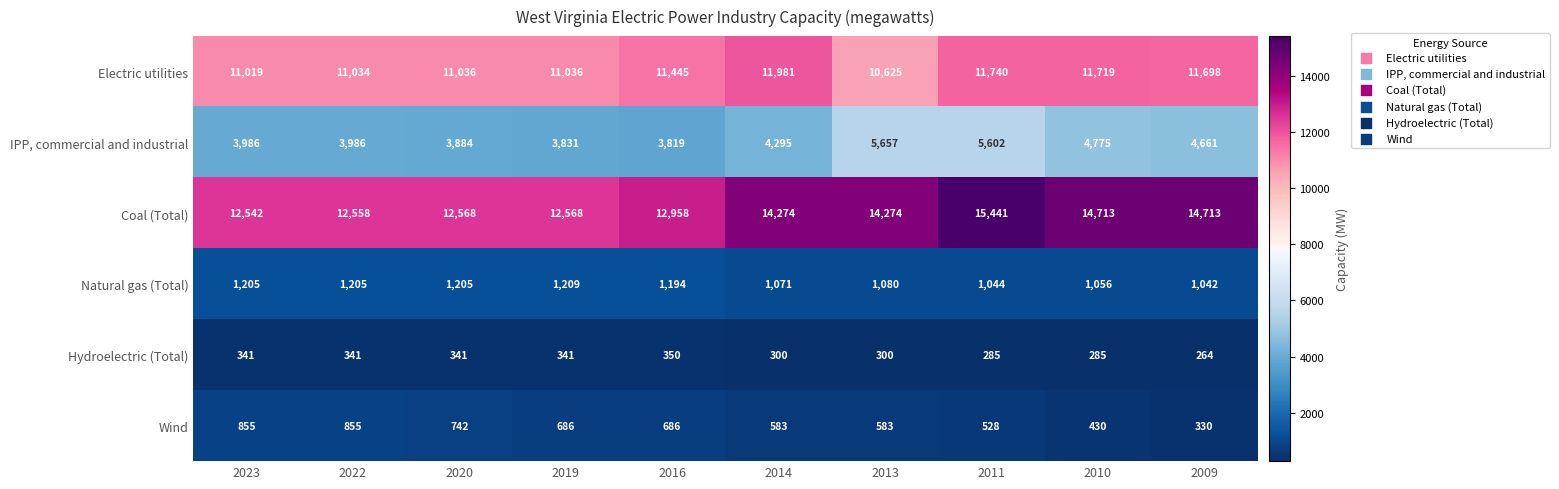

Is it true that Coal (Total) equals 12568 at 2019?

True